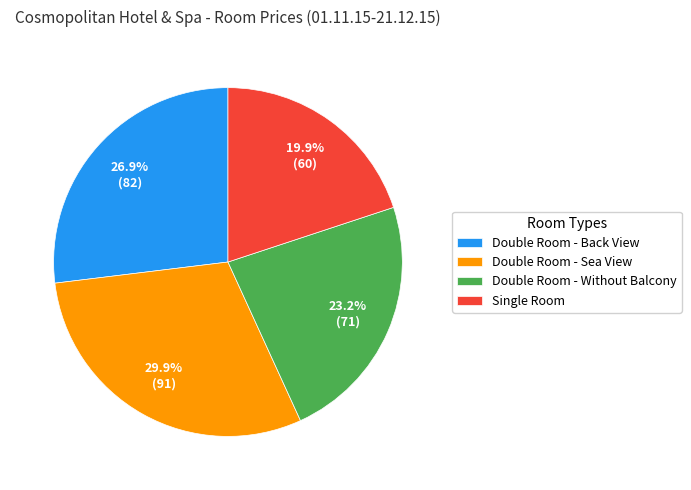

How much of the chart is everything except Double Room - Back View?

73.1%